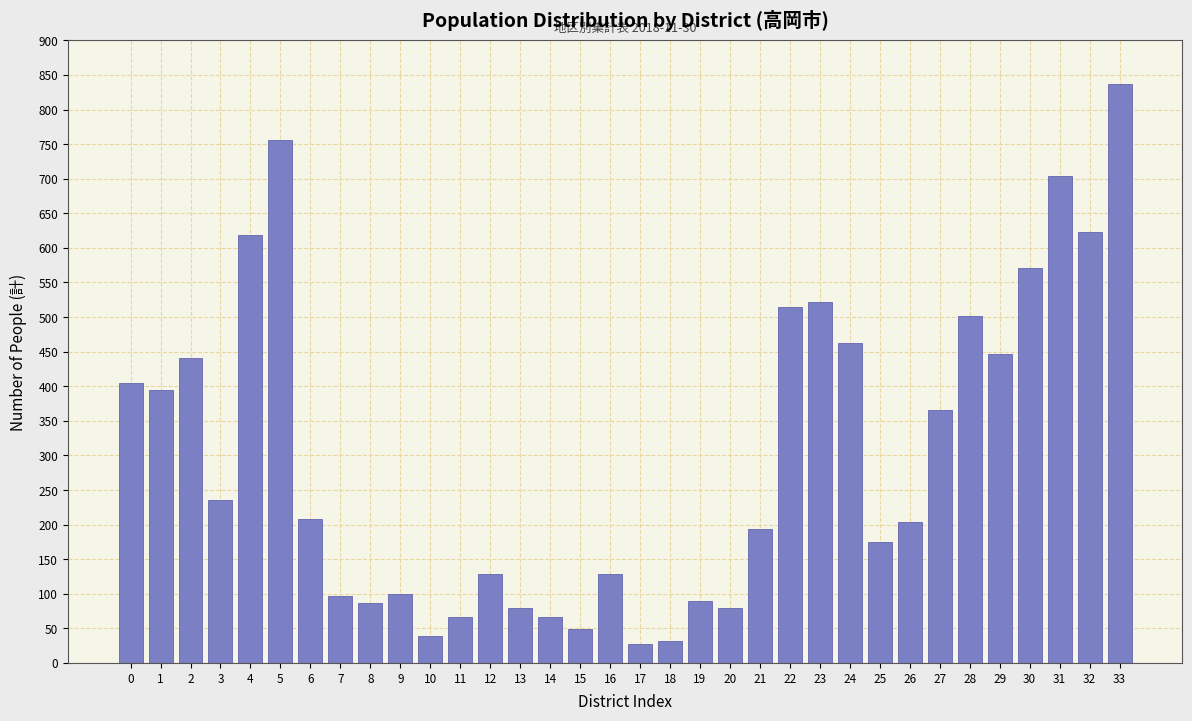

Approximately how many times larger is the value at 1 compared to 27?

1.1